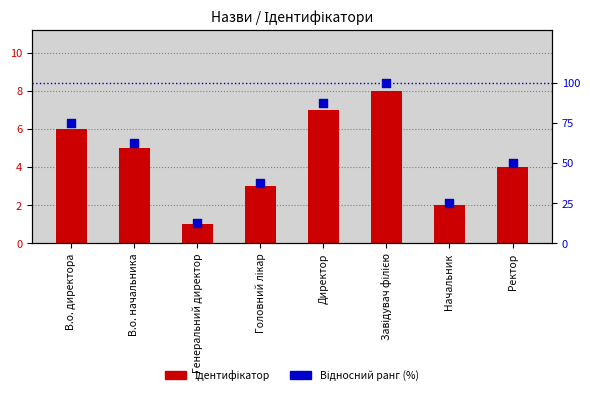

What is the total value across all series at Начальник?

27.0